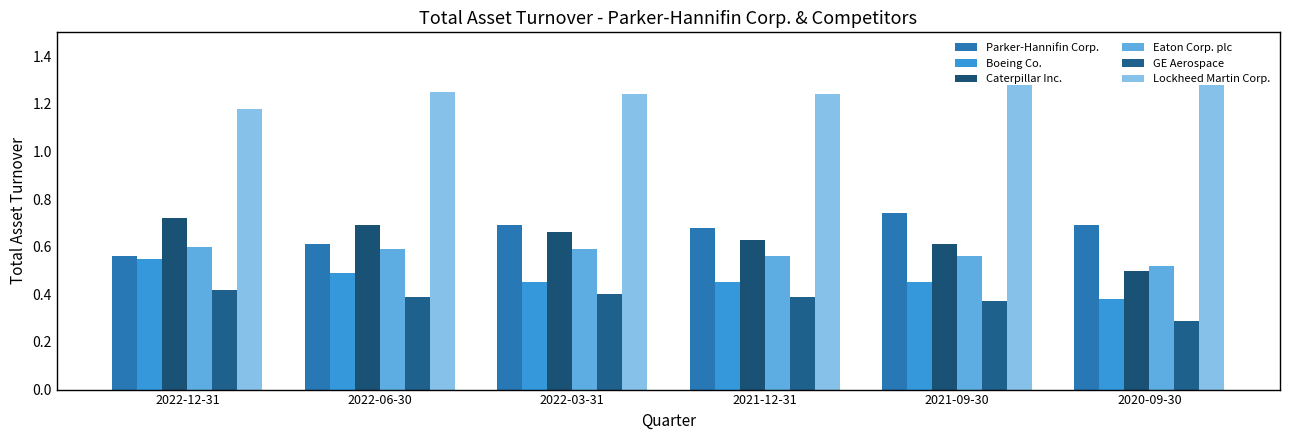

Which series has the widest spread of values?

Caterpillar Inc.